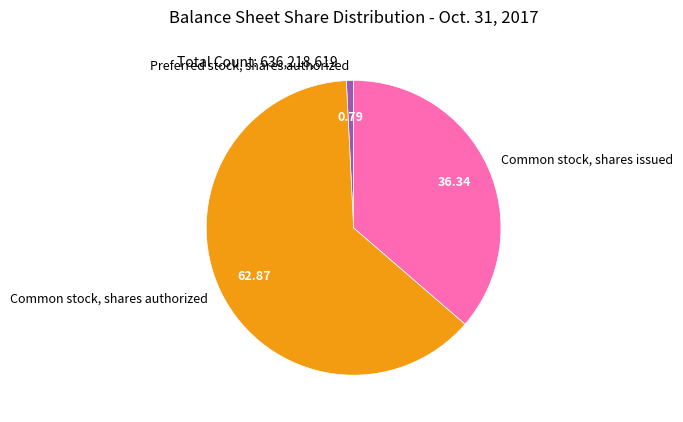

Which slice is the smallest?

Preferred stock, shares authorized